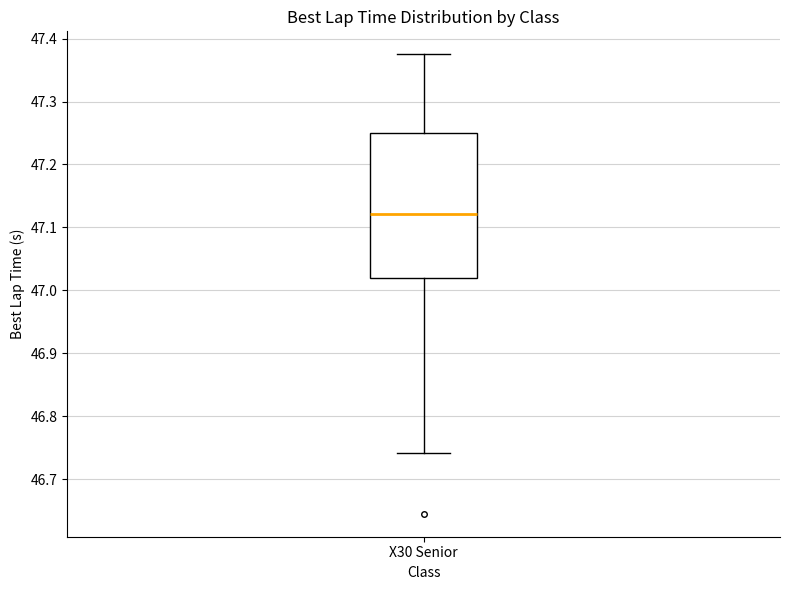

Read this box plot against the y-axis: the position of the median line, the range covered by the box, and the ends of both whiskers. The values are not printed on the chart, so give them approximately, as read against the axis.

median 47.12, box 47.02 to 47.25, whiskers 46.74 to 47.38